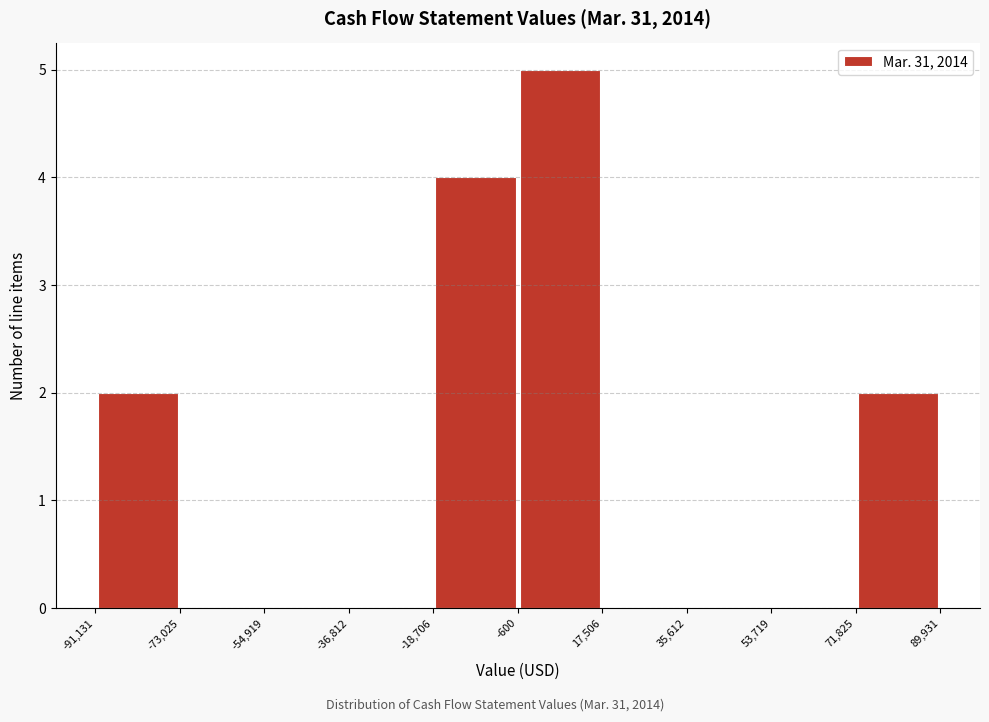

Reading left to right, list every bar in this chart as the range it spans on the x-axis followed by its height. The values are not printed on the chart, so give them approximately, as read against the axis.

-91,131 to -73,025: 2
-73,025 to -54,919: 0
-54,919 to -36,812: 0
-36,812 to -18,706: 0
-18,706 to -600: 4
-600 to 17,506: 5
17,506 to 35,612: 0
35,612 to 53,719: 0
53,719 to 71,825: 0
71,825 to 89,931: 2